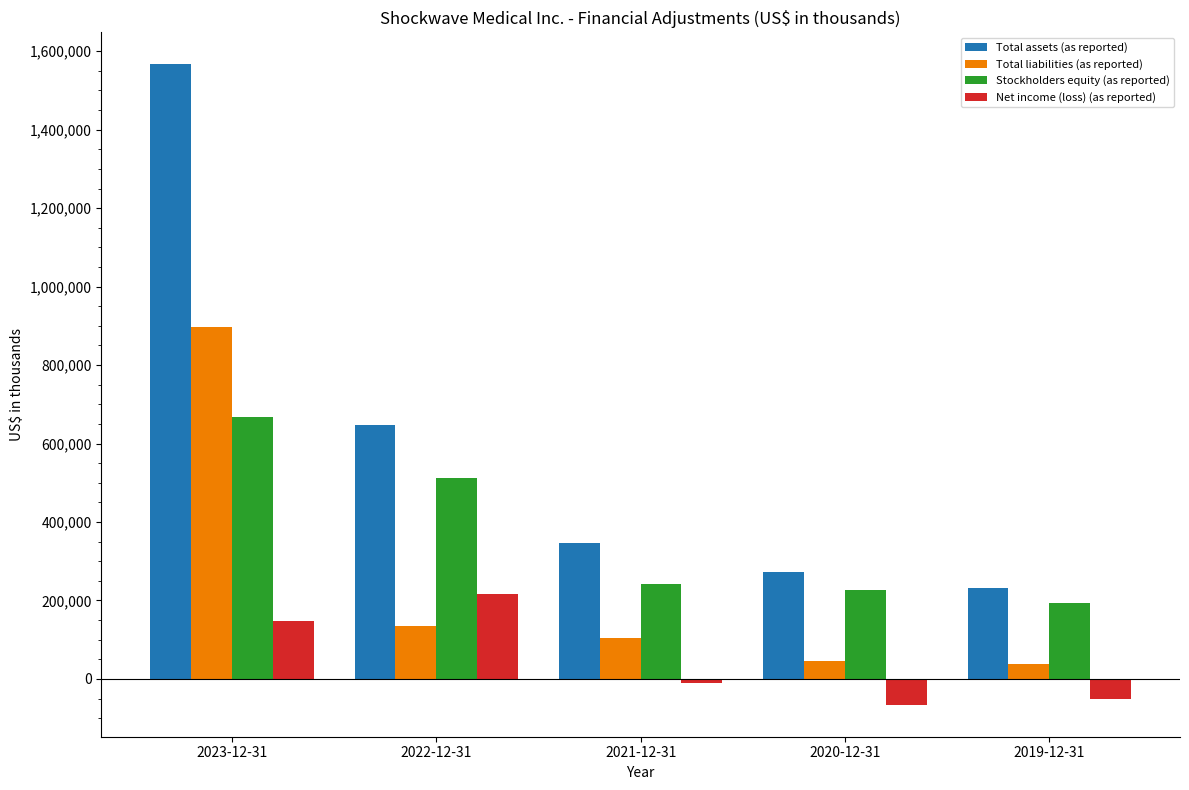

What is the label of the 3rd bar from the right?

2021-12-31